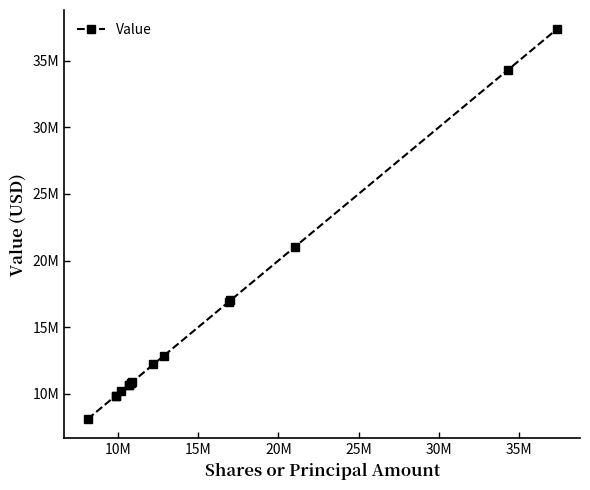

What is the difference between the maximum and minimum values?

29252603